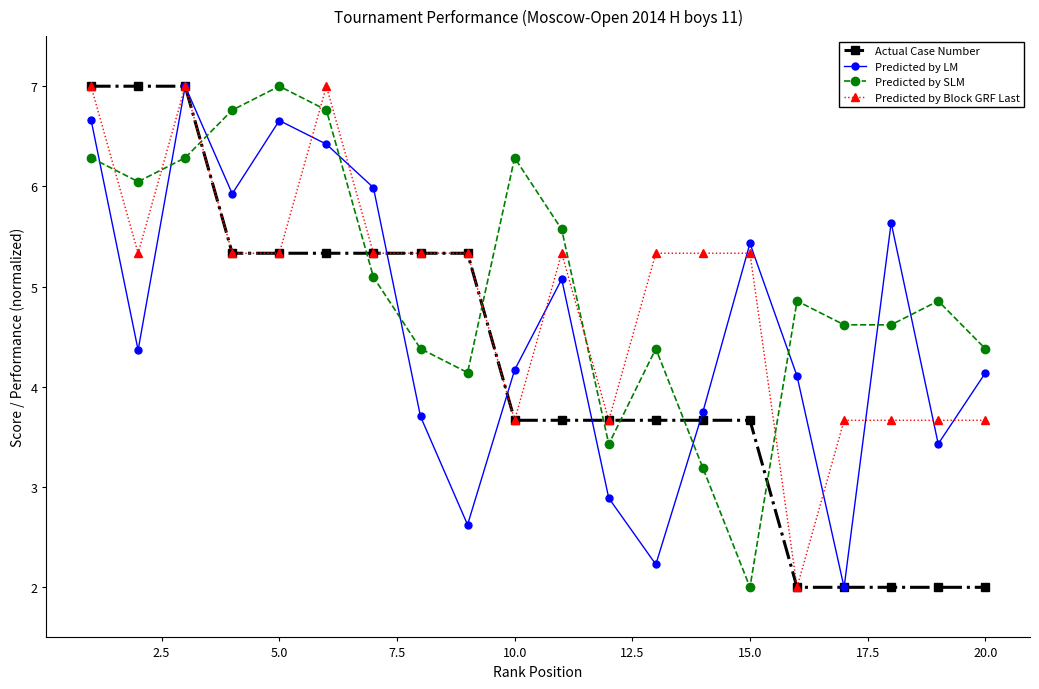

True or false: Predicted by SLM has more than 0 interior local peaks.

True